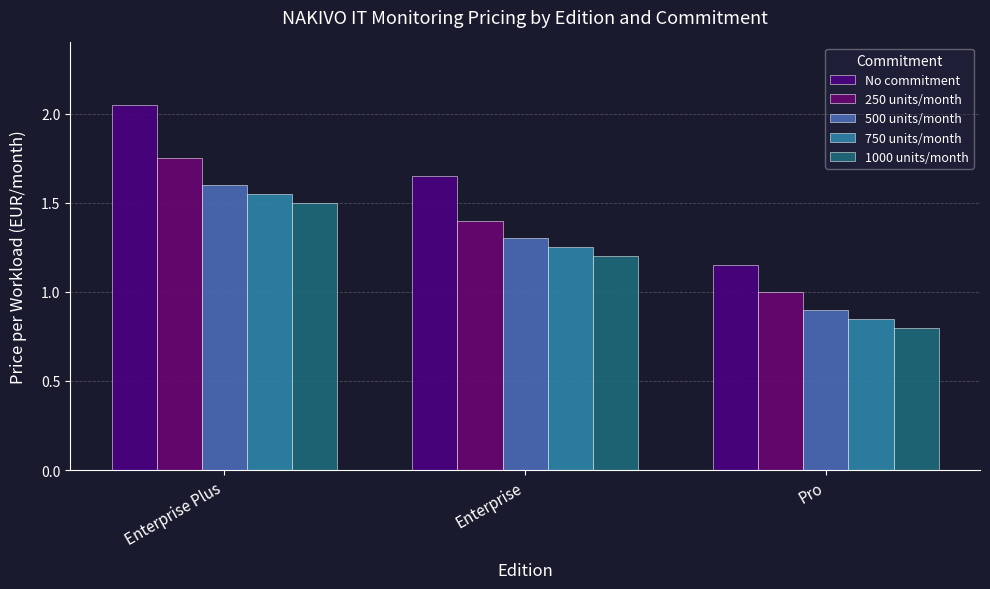

Reading left to right, what are all the values shown in this chart?

No commitment: 2.0	1.6	1.1
250 units/month: 1.8	1.4	1.0
500 units/month: 1.6	1.3	0.9
750 units/month: 1.6	1.2	0.8
1000 units/month: 1.5	1.2	0.8